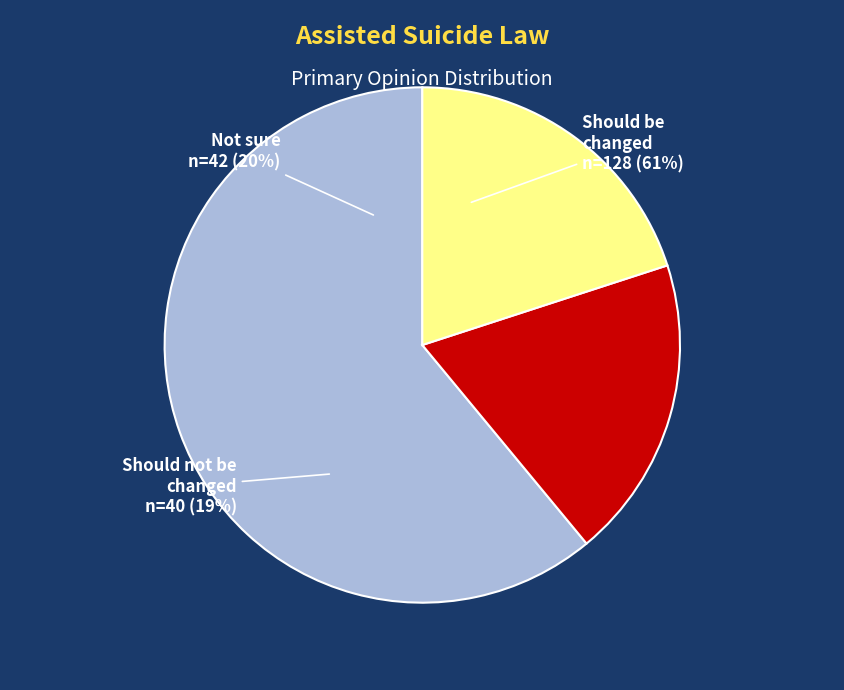

Does Not sure account for over 50% of the chart?

No